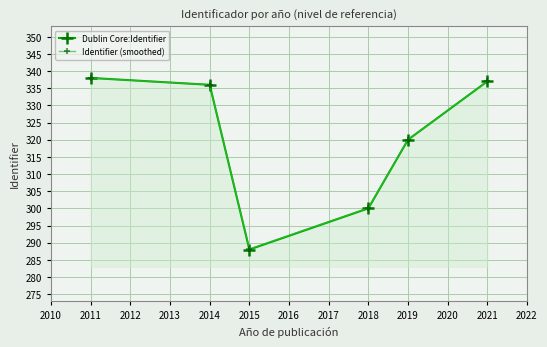

What is the value of the Identifier (smoothed) point at the 6th from the left?

337.0